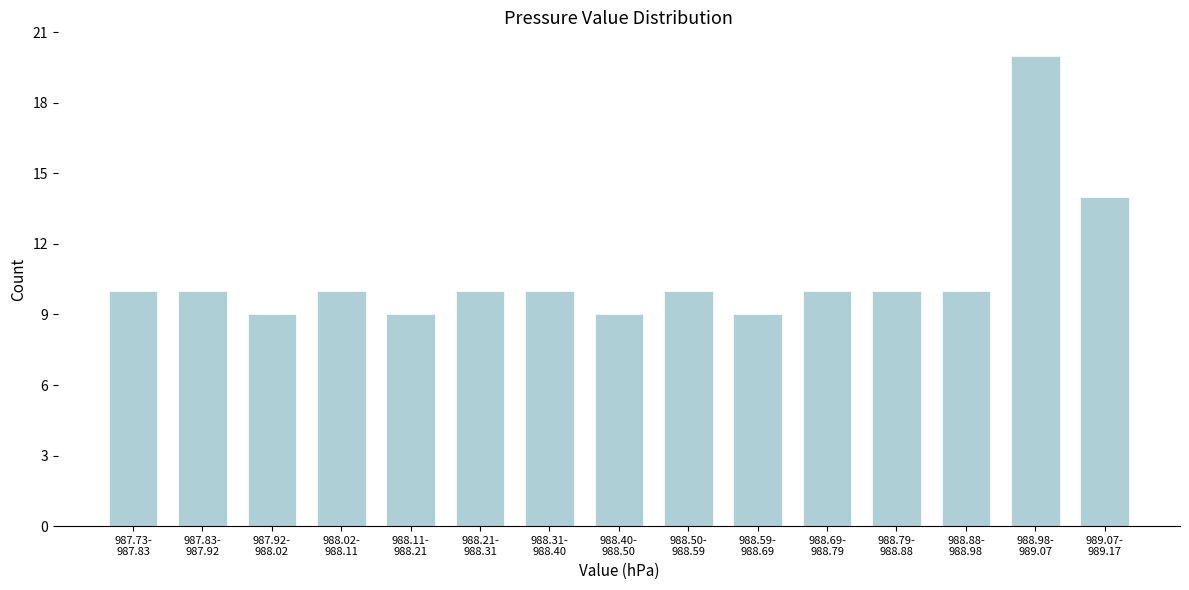

Reading left to right, extract all data points from this chart.

10	10	9	10	9	10	10	9	10	9	10	10	10	20	14